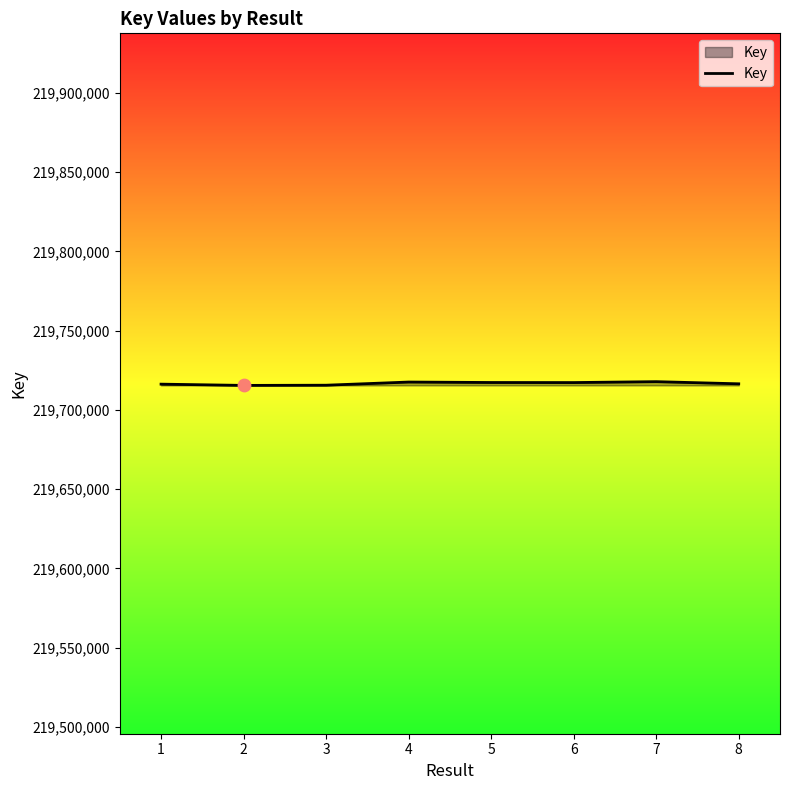

What is the change in value from 1 to 5?

+1037